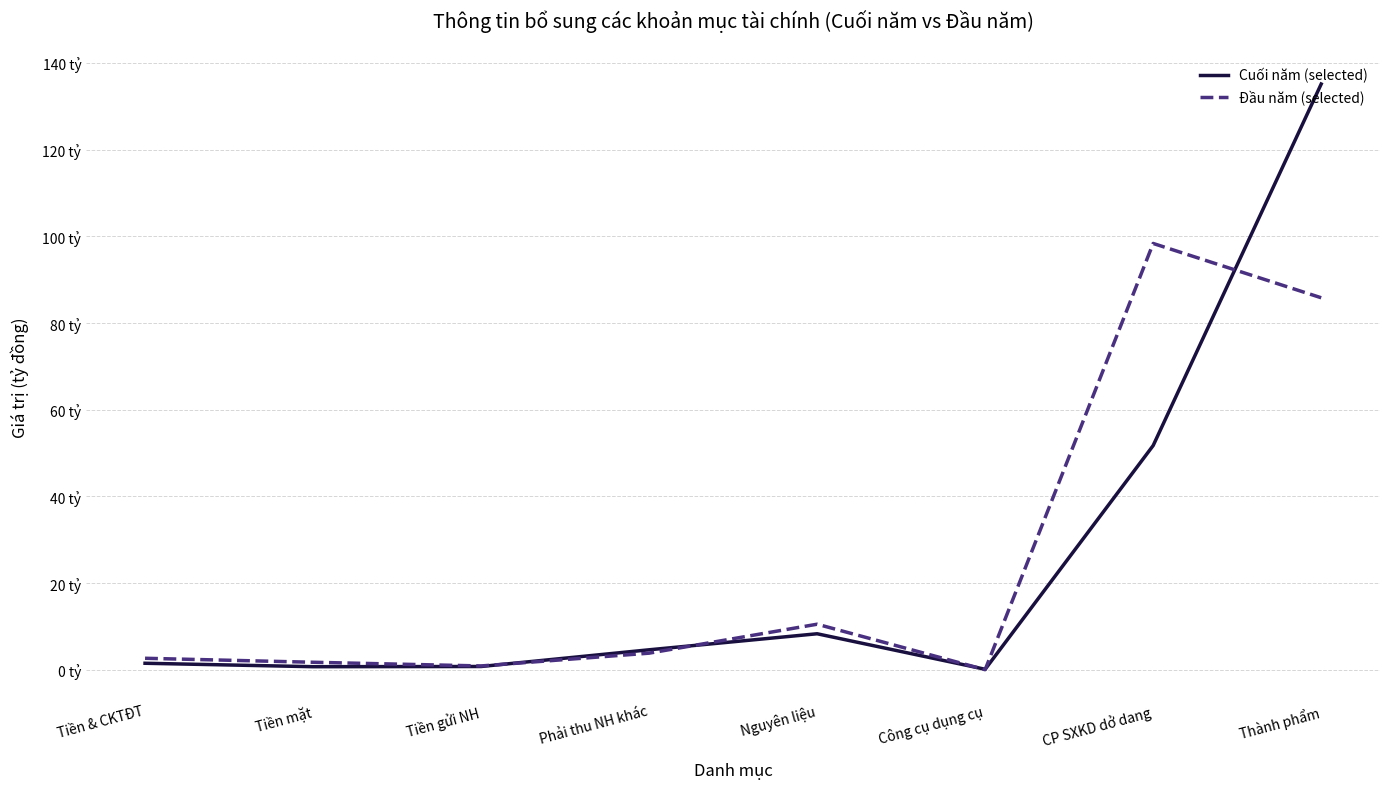

Which category has the lowest value across all series?

Công cụ dụng cụ